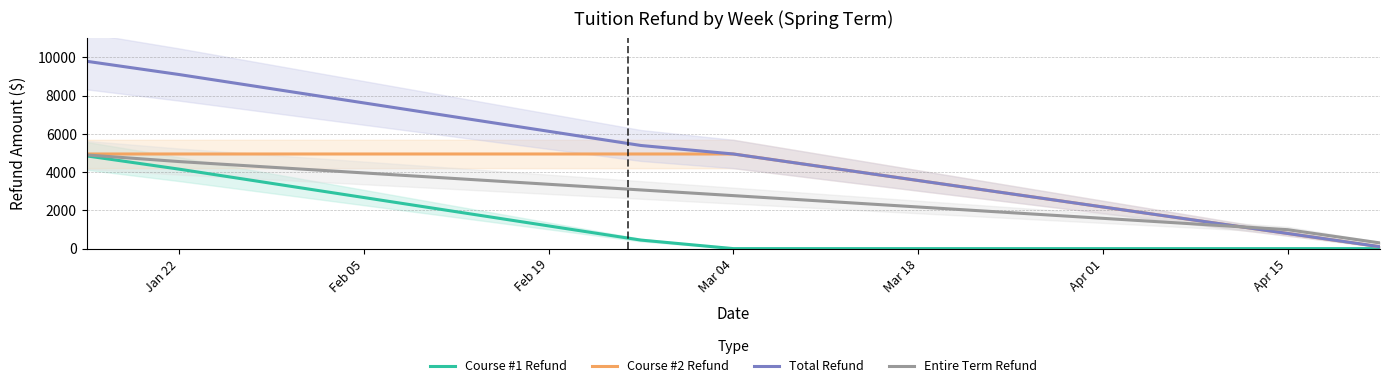

What is the maximum value for Course #2 Refund?

4950.0